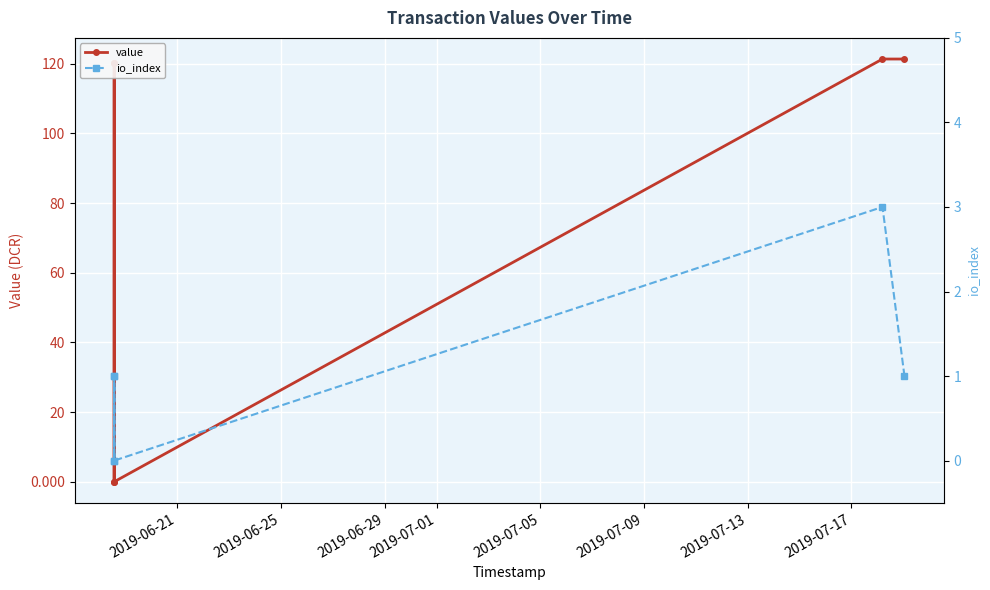

What is the sum of all io_index values?

6.0